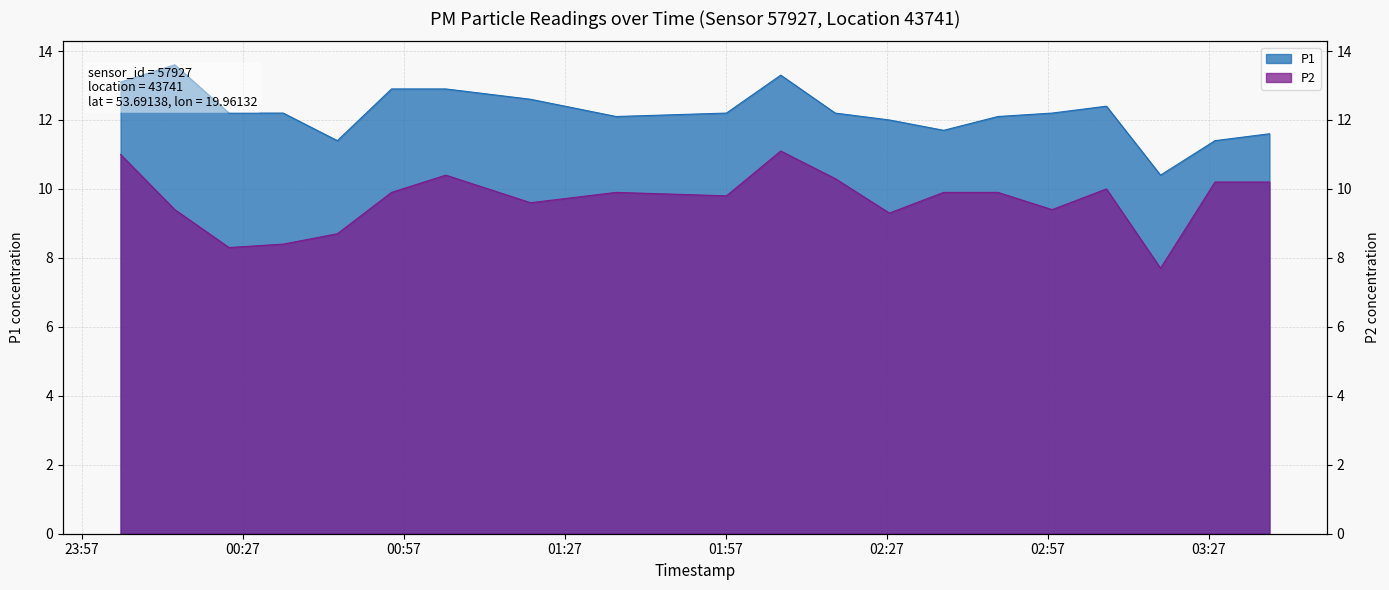

How many lines are shown in the chart?

2